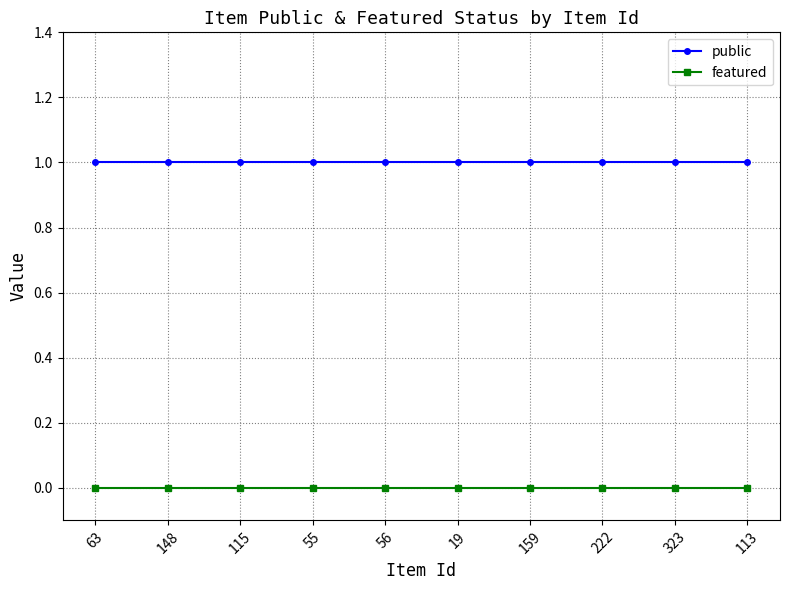

Reading left to right, what are all the values shown in this chart?

public: 63=1	148=1	115=1	55=1	56=1	19=1	159=1	222=1	323=1	113=1
featured: 63=0	148=0	115=0	55=0	56=0	19=0	159=0	222=0	323=0	113=0